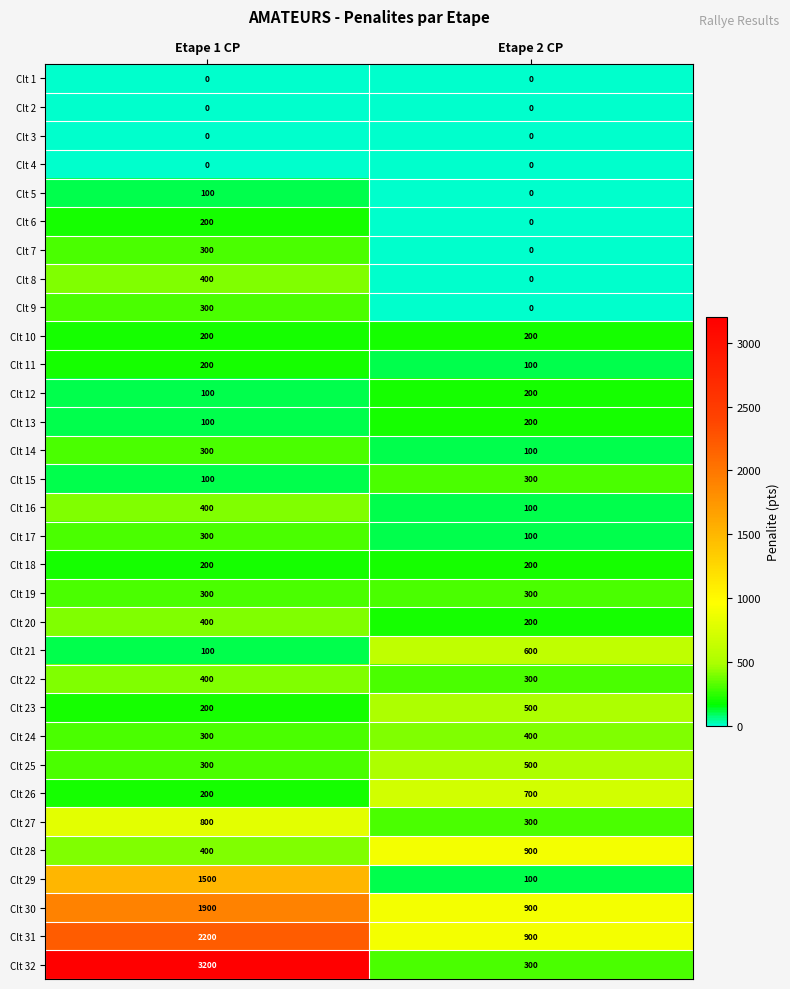

Between Etape 1 CP and Etape 2 CP, which series saw the biggest shift?

Clt 32